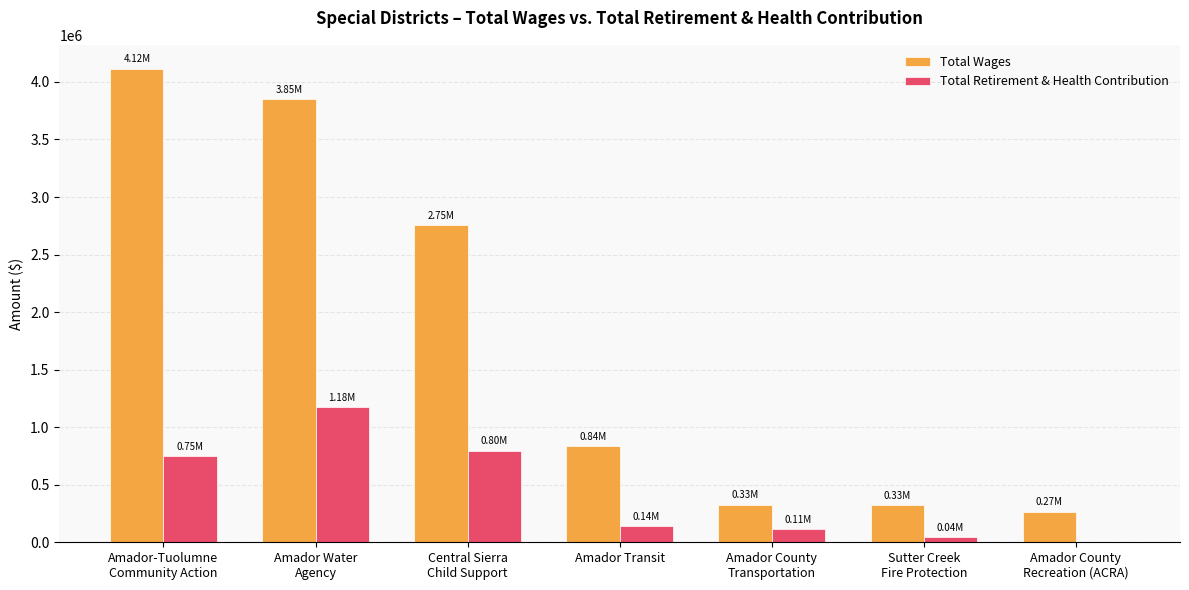

Which series has the widest spread of values?

Total Wages